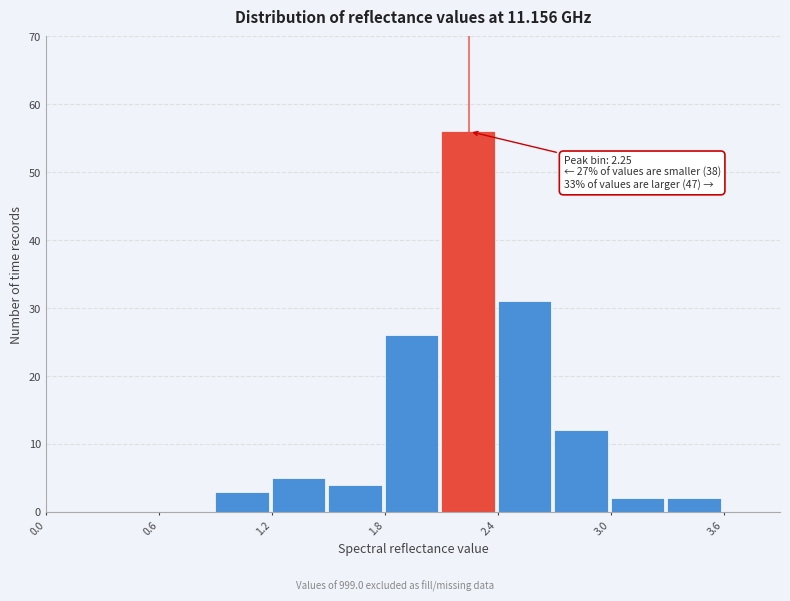

Around what value on the x-axis is the tallest bar? Give the approximate position of its centre, as read against the axis.

2.2